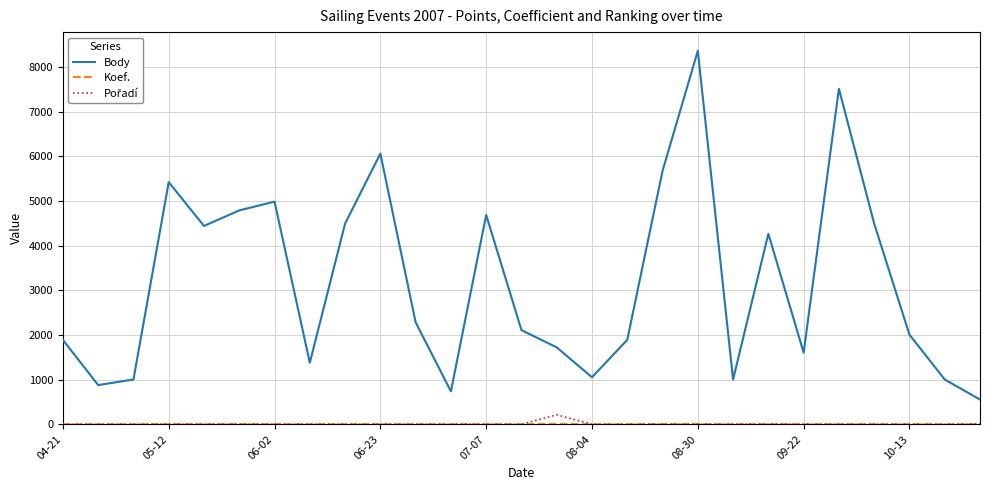

Which series has the largest range (max minus min)?

Body